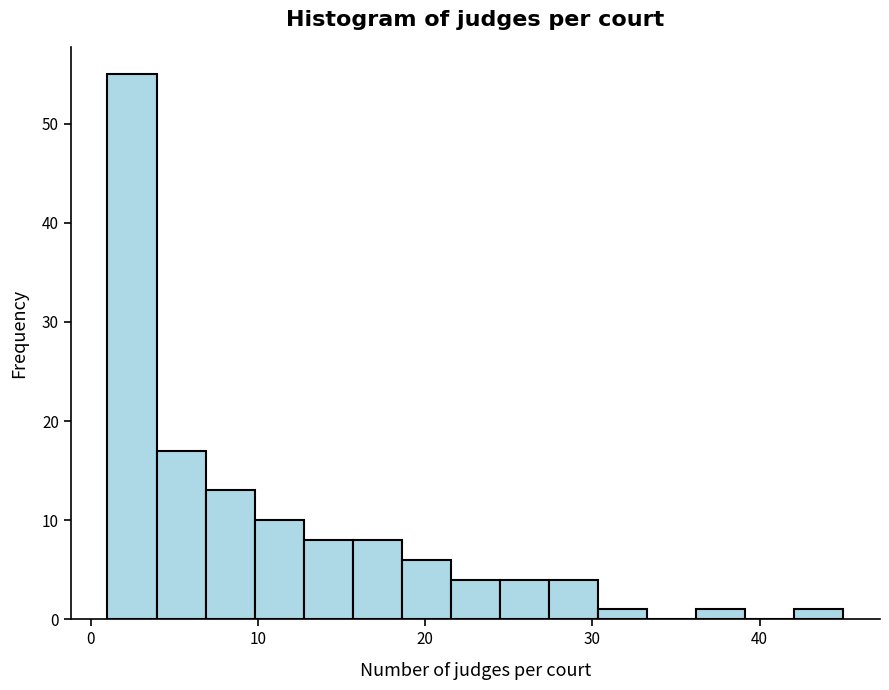

Read against the x-axis, roughly where is the centre of the tallest bar?

2